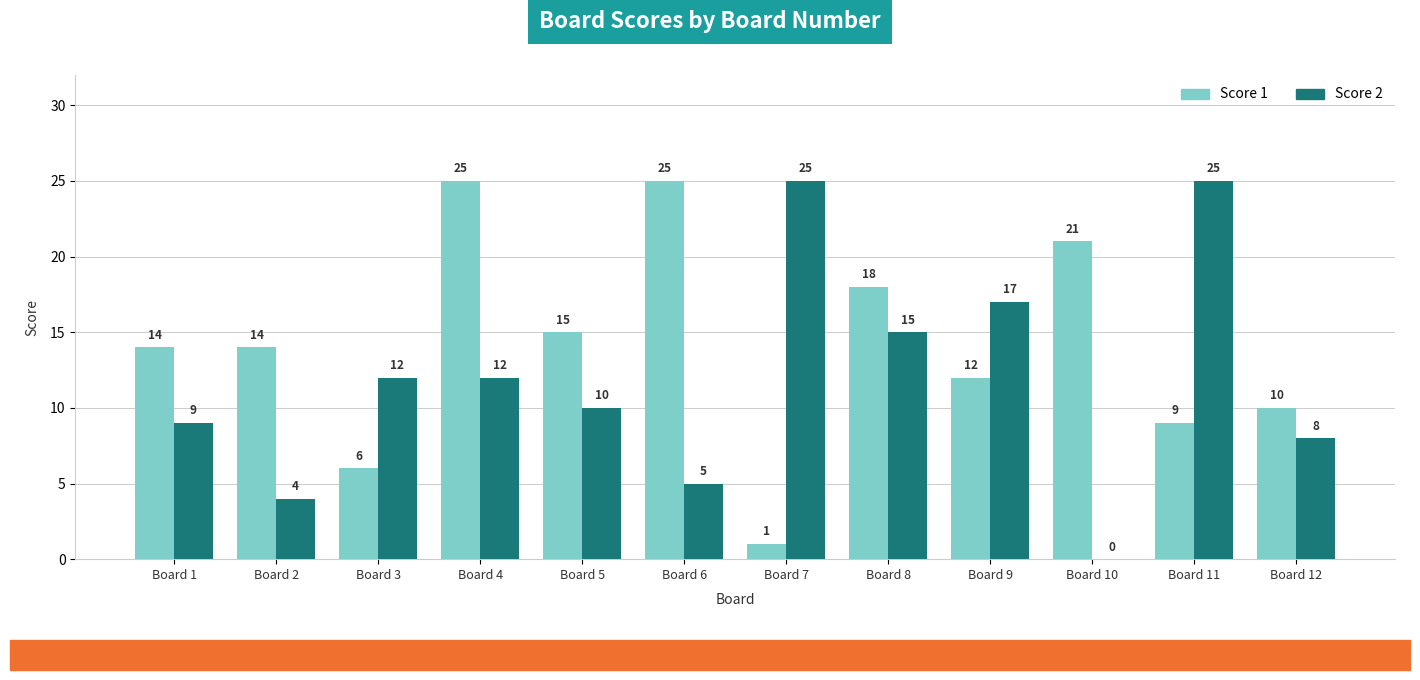

What is the spread (max minus min) of values at Board 11?

16